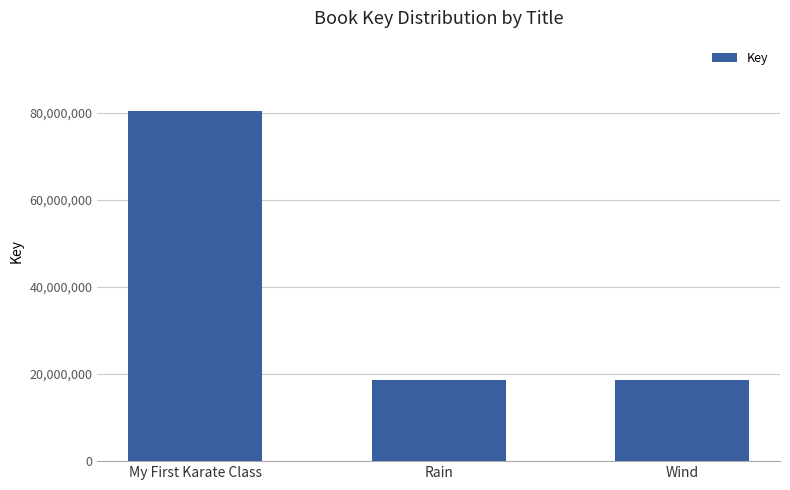

How many data points are less than 18567031?

1